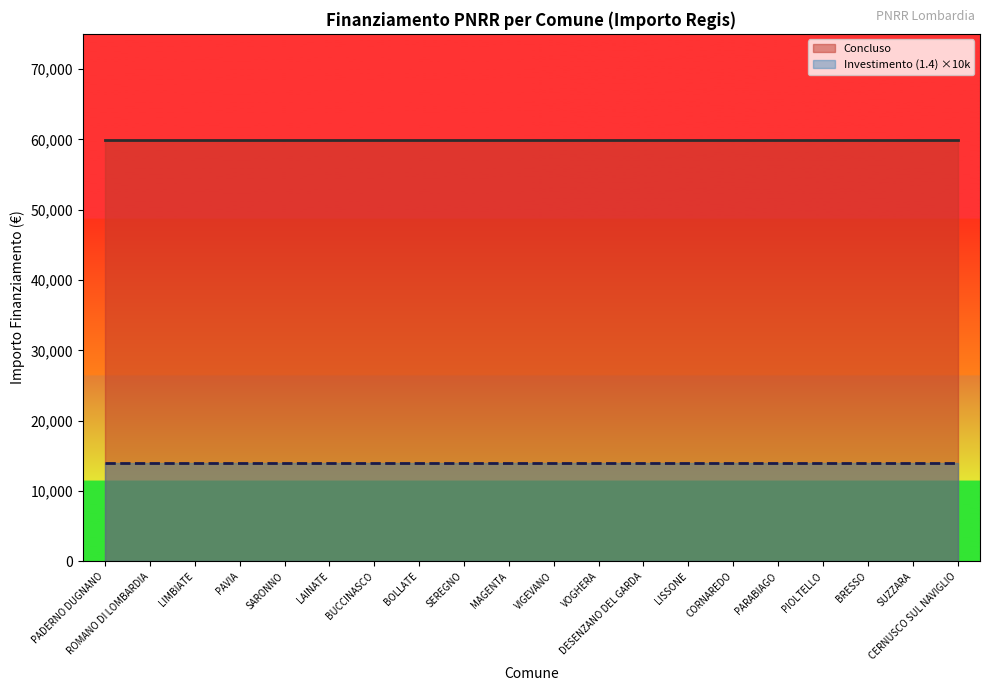

What value does the Concluso series have at PADERNO DUGNANO?

59966